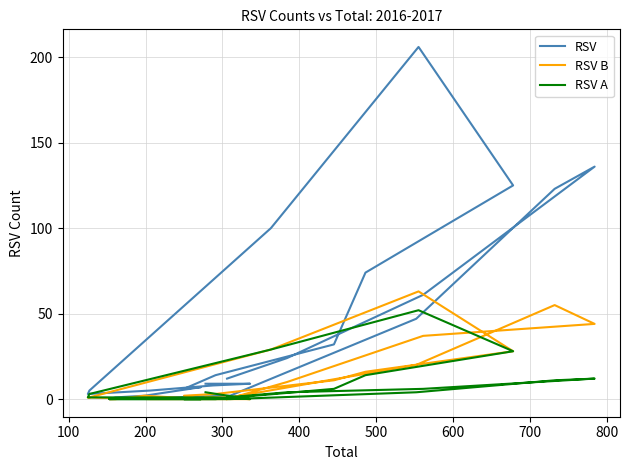

Is this an area chart (filled region under the line)?

No